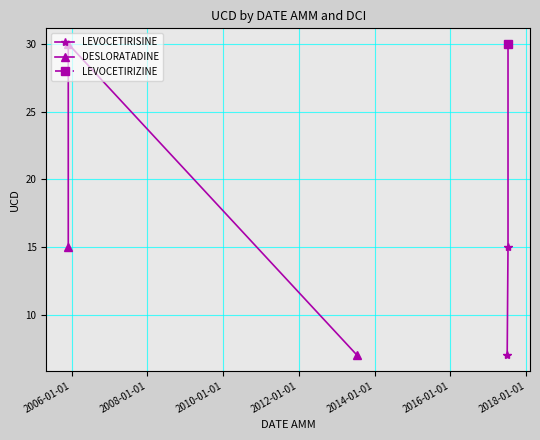

At which label does DESLORATADINE first exceed 15?

2006-01-01